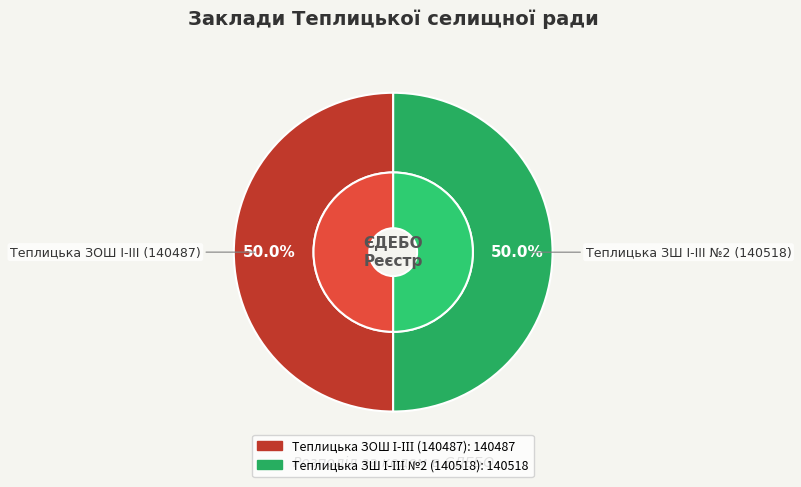

What is the smallest slice in the pie chart?

Теплицька ЗОШ І-ІІІ (140487)